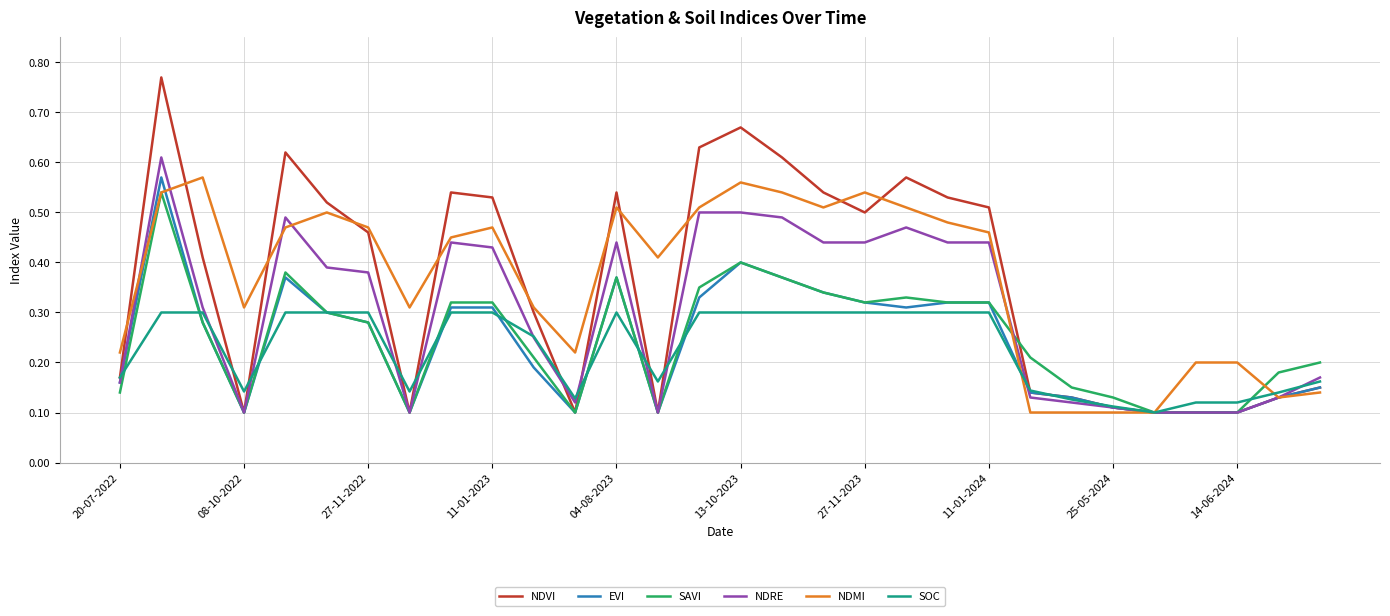

Which series has the largest range (max minus min)?

NDVI